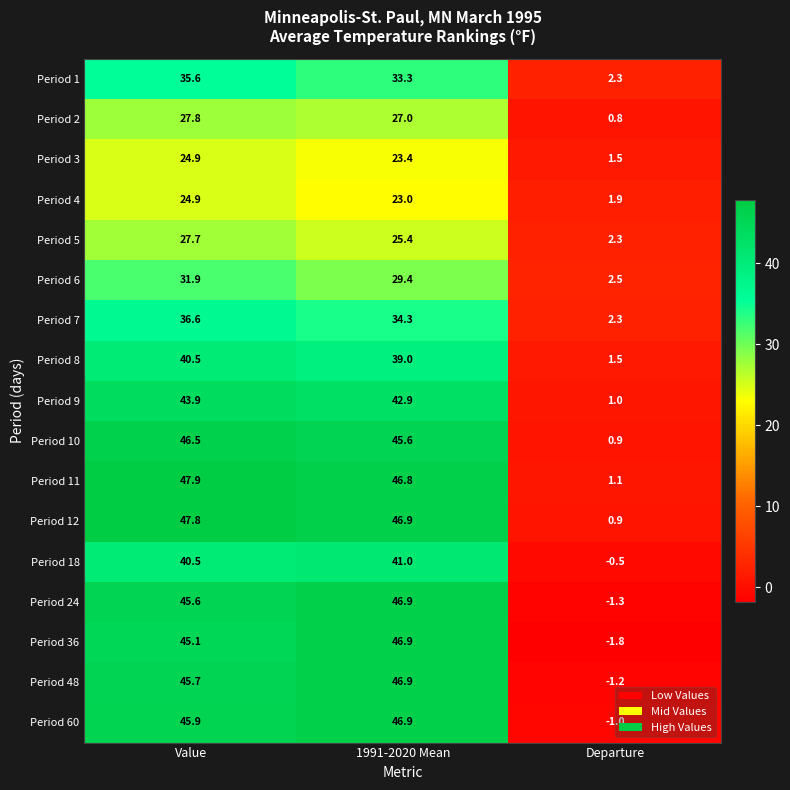

Is the value of Period 10 at Value greater than the value of Period 12 at Value?

No